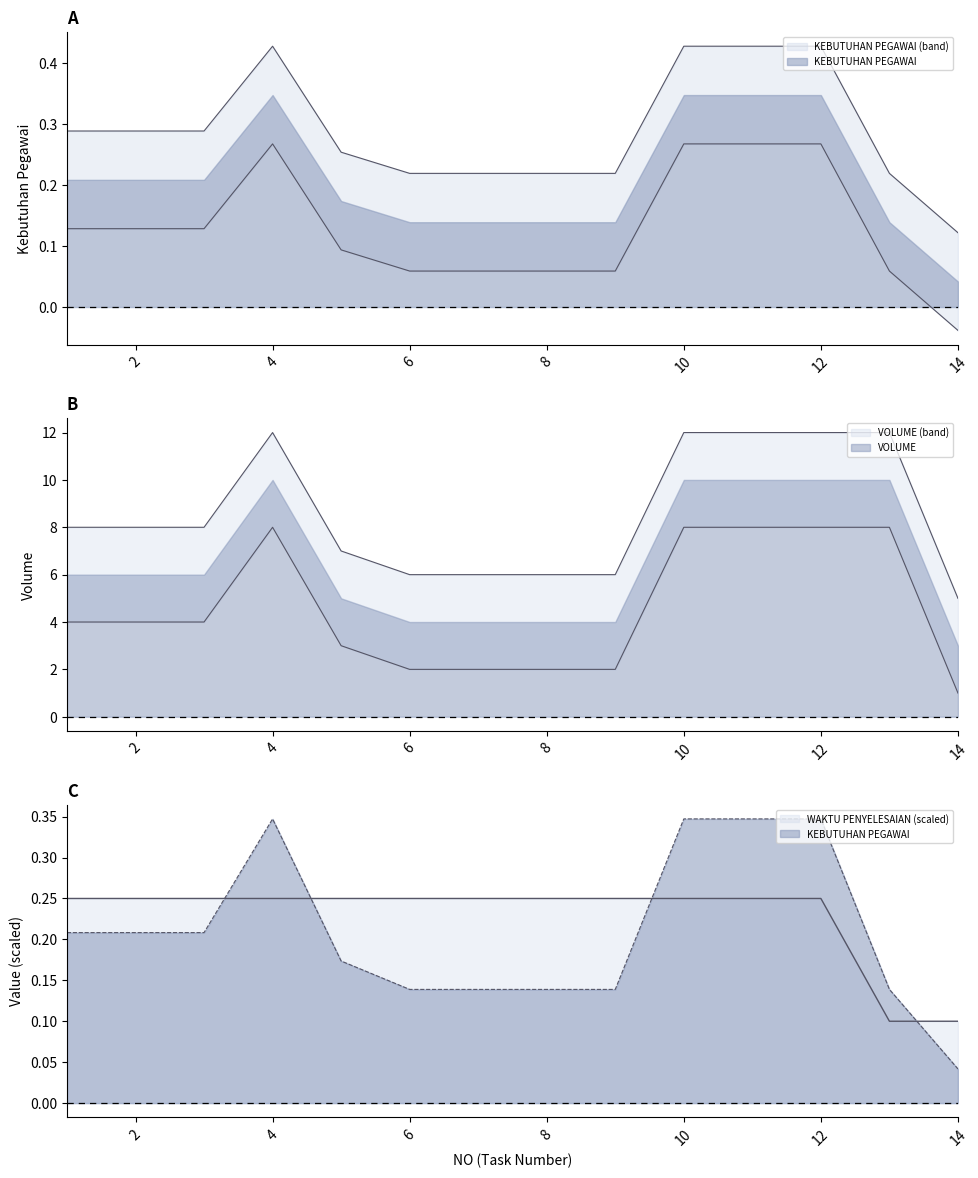

How many lines are shown in the chart?

3